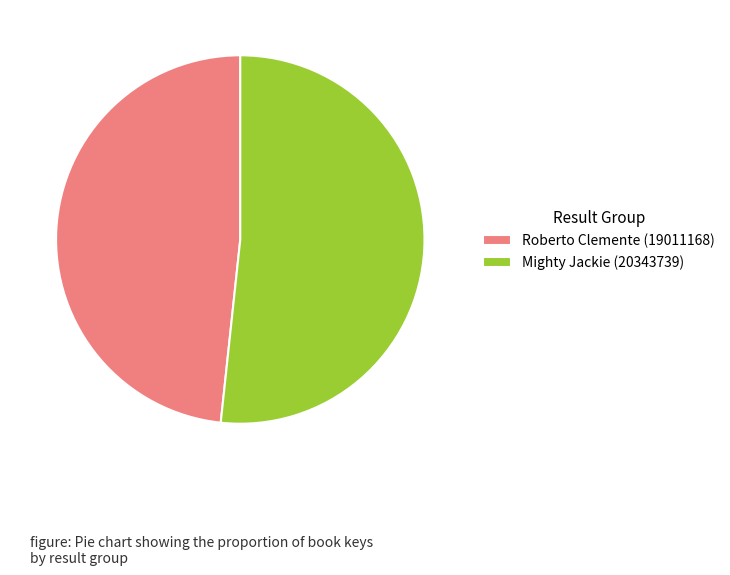

Rank the categories by value from highest to lowest.

Mighty Jackie (20343739), Roberto Clemente (19011168)